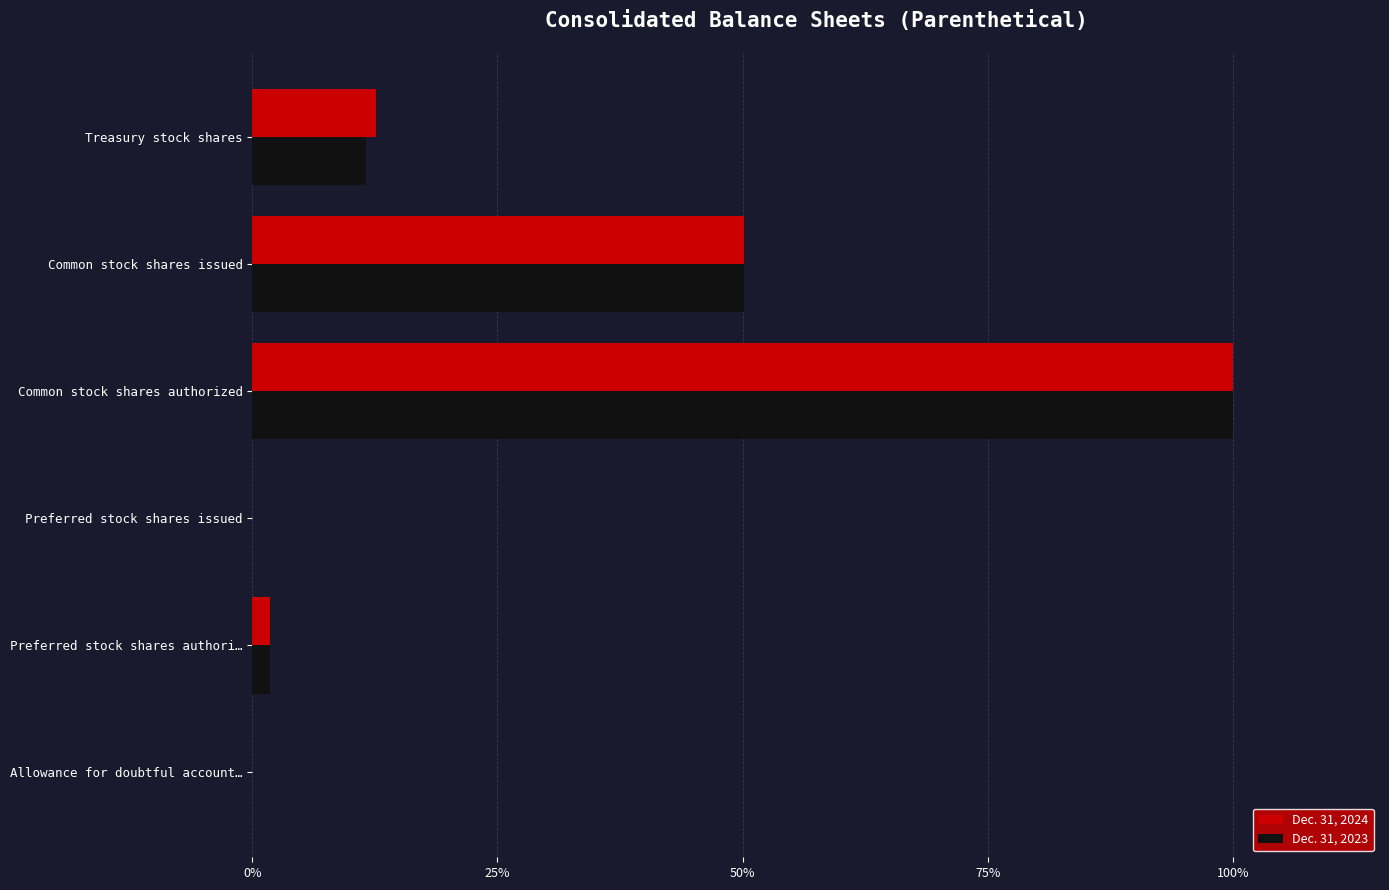

How many categories are shown in the chart?

6